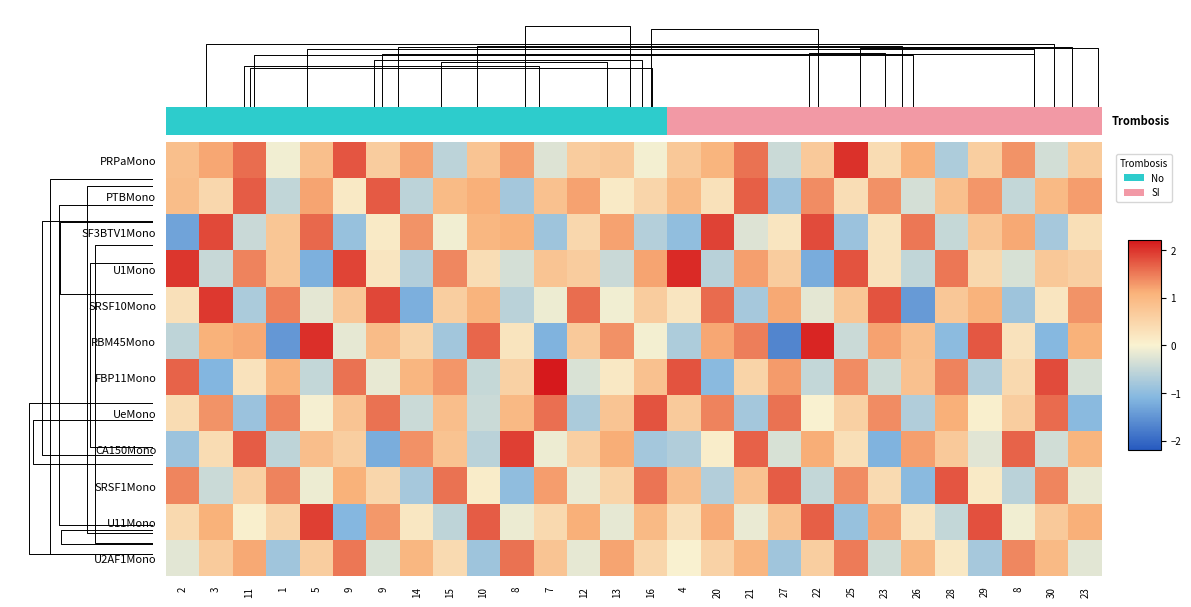

The value of SRSF1Mono at 8 is -1.0. True or false?

True